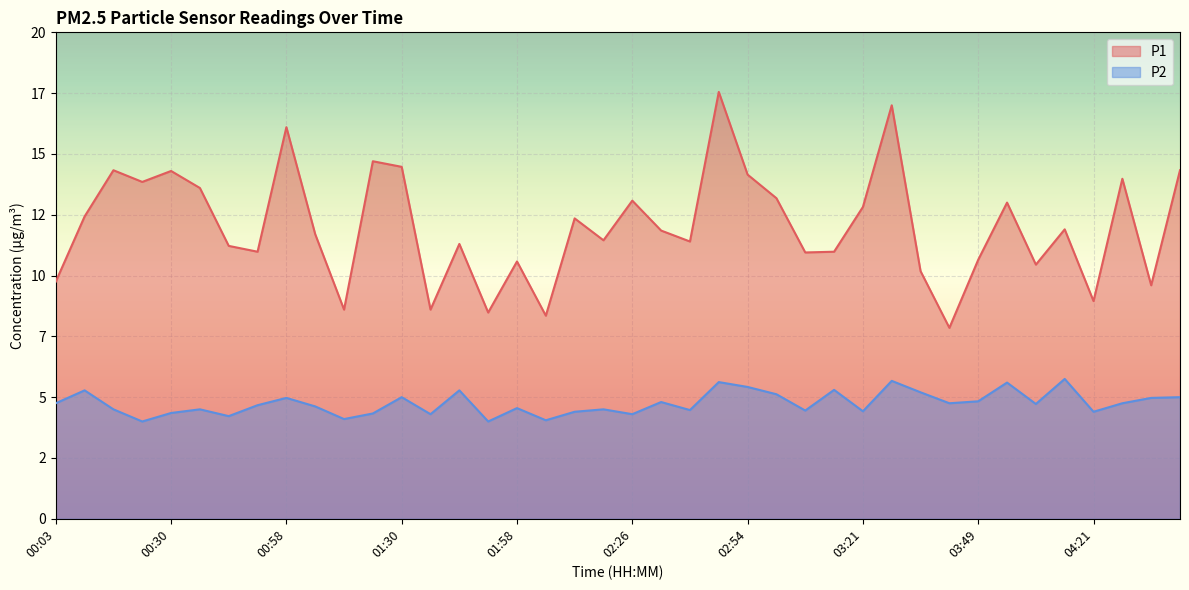

The value of P1 at 01:37 is 4.4. True or false?

False